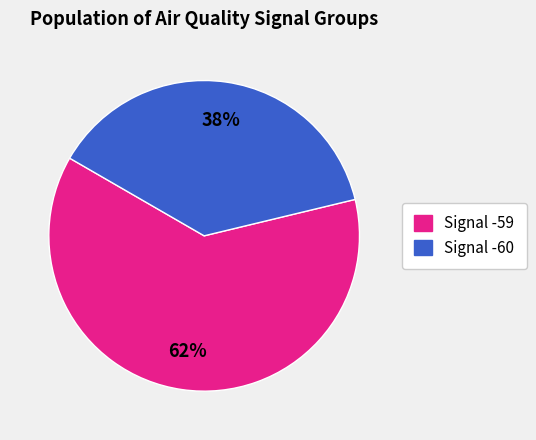

How many slices are in this pie chart?

2